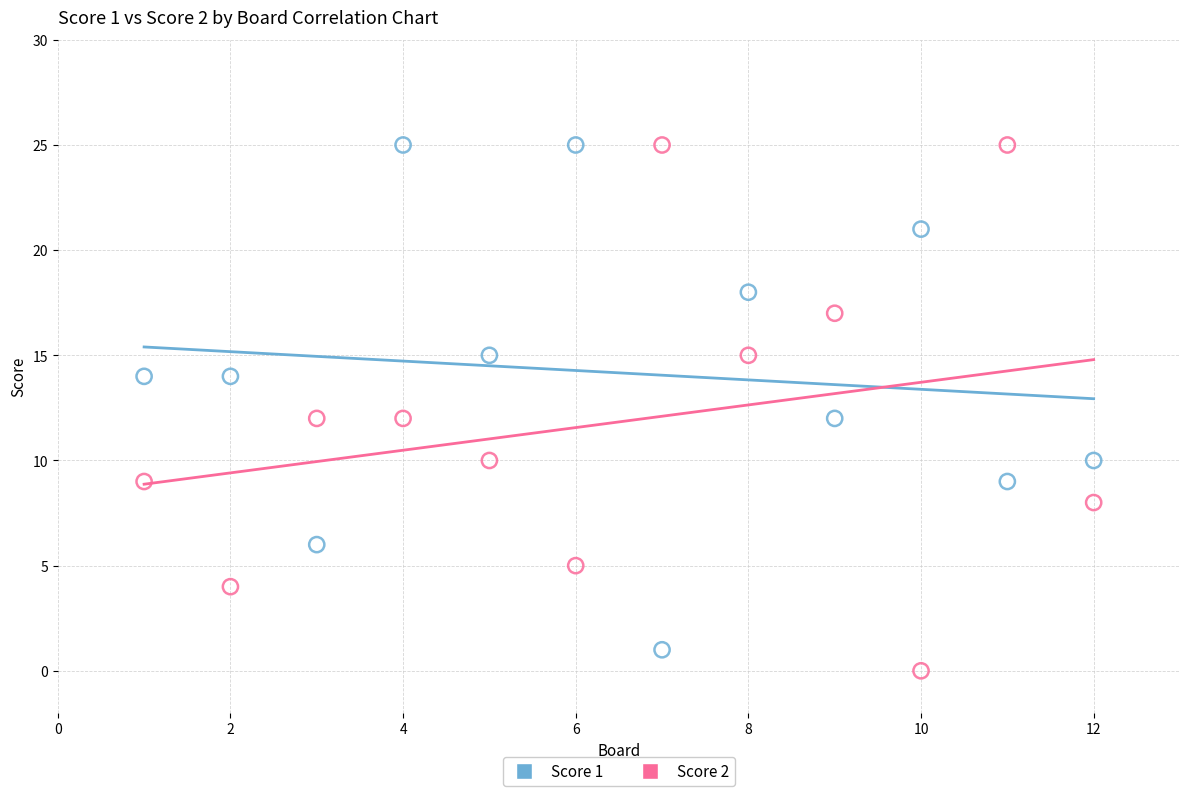

Across all data points, what is the range of Y values (max minus min)?

25